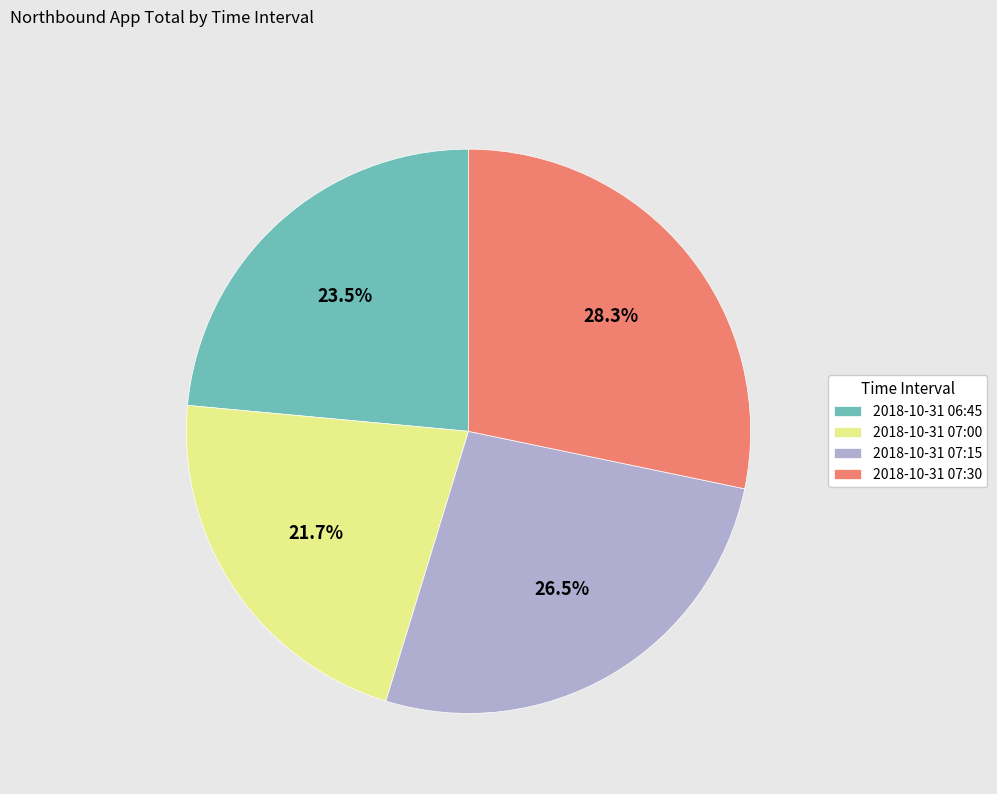

Which slice is the smallest?

2018-10-31 07:00